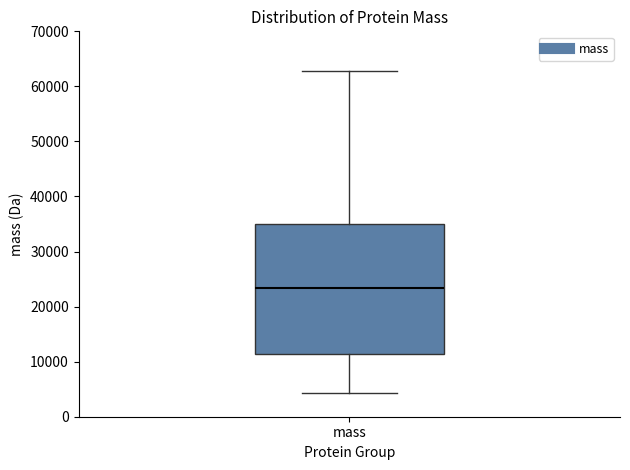

Where is the lower edge of the box for mass on the y-axis? The values are not printed on the chart, so give them approximately, as read against the axis.

11000